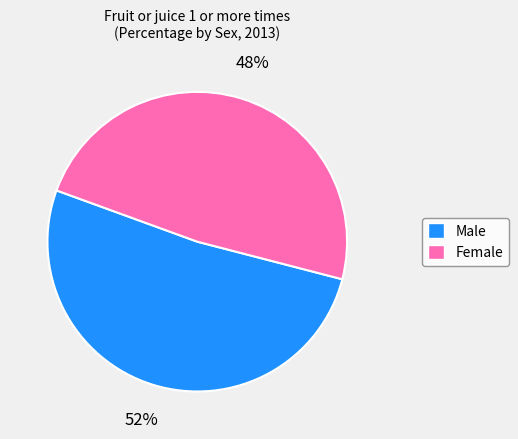

Is it true that Female is 62% of the pie?

False